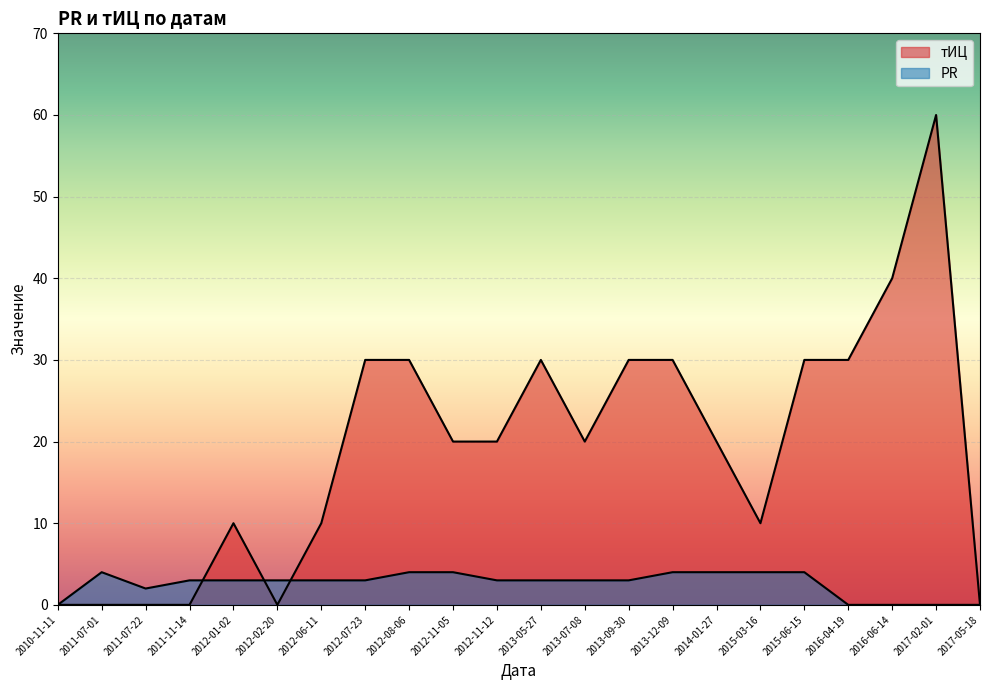

Where is PR nearest to the value 2?

2011-07-22